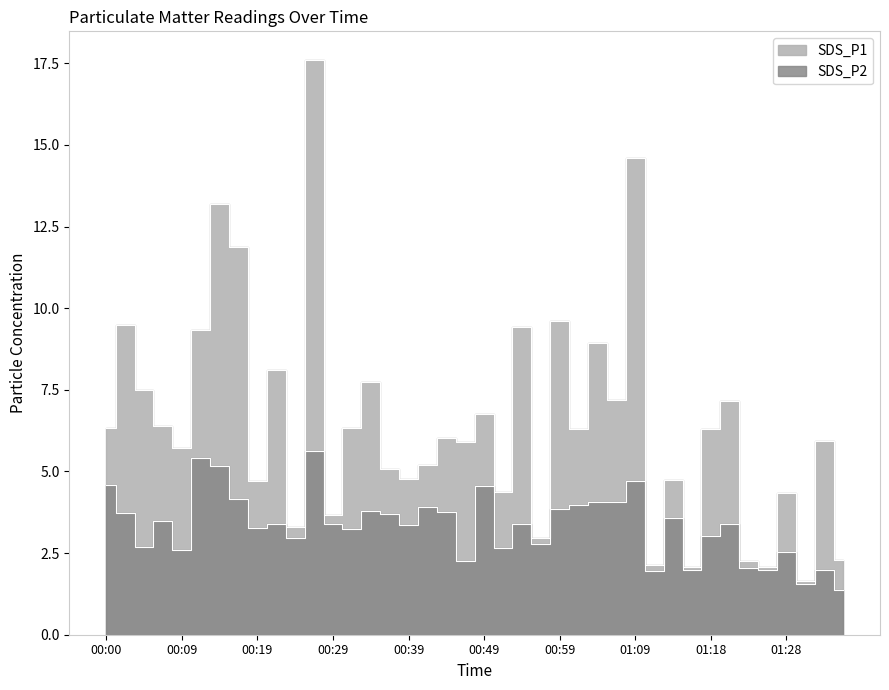

Which series has the largest total across all categories?

SDS_P1